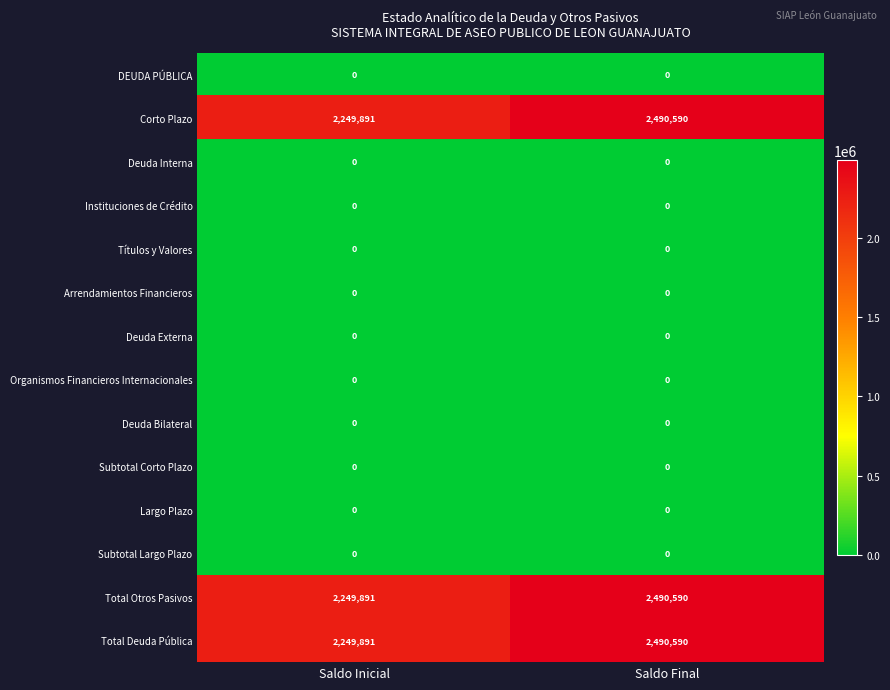

Count the number of data series in this chart.

14